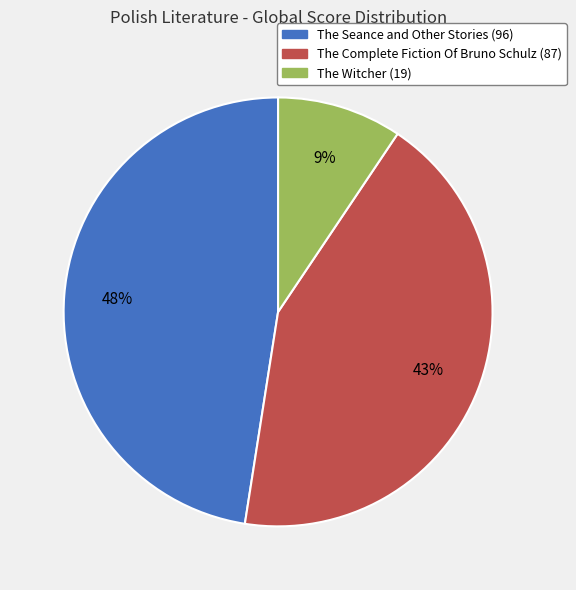

What percentage is the The Seance and Other Stories slice, to the nearest percent?

48%